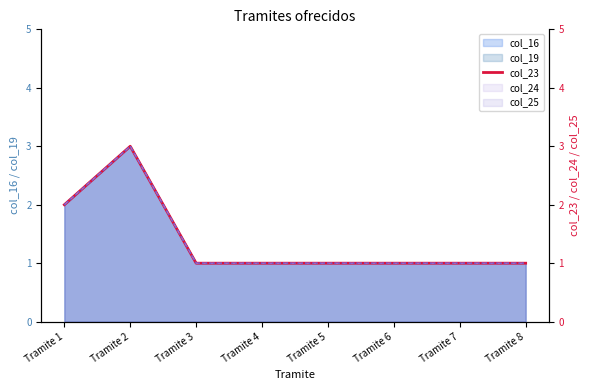

What is the value of the 2nd point from the left?

3